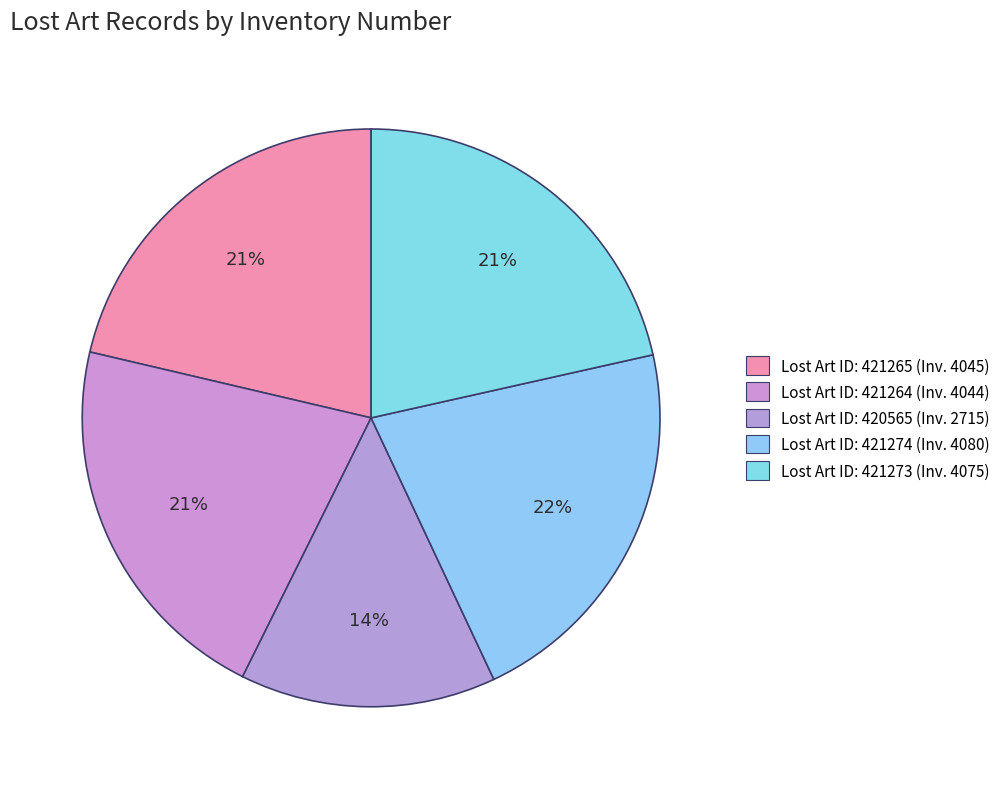

How many segments does this pie chart have?

5